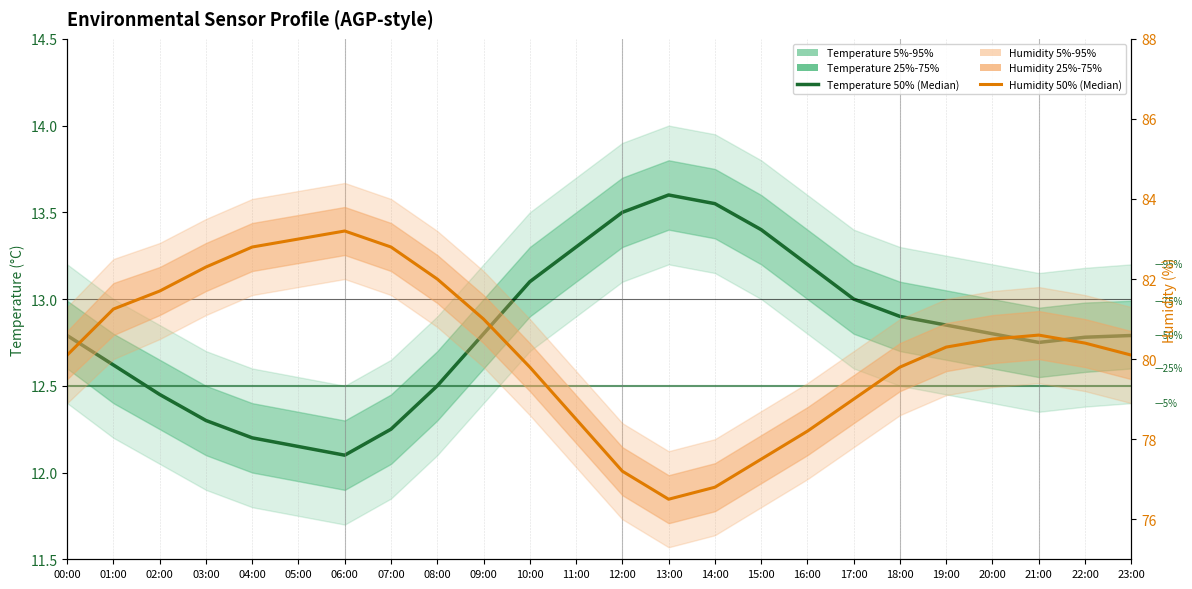

True or false: Humidity 50% (Median) has a value of 80.1 at 23:00.

True